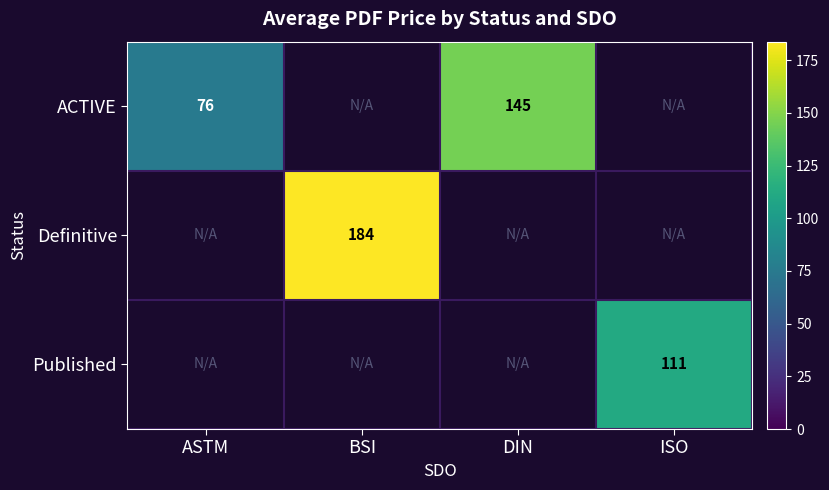

The value of ACTIVE at DIN is 196. True or false?

False